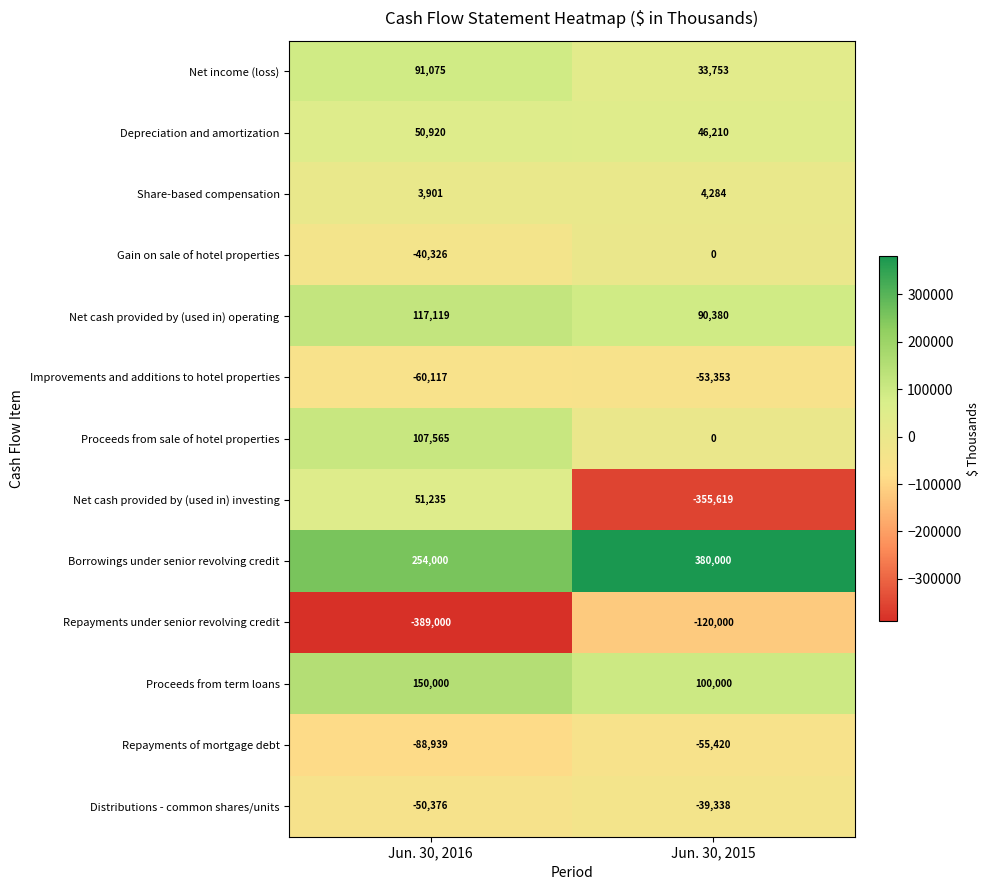

What is the difference between the highest and lowest values at Jun. 30, 2016?

643000